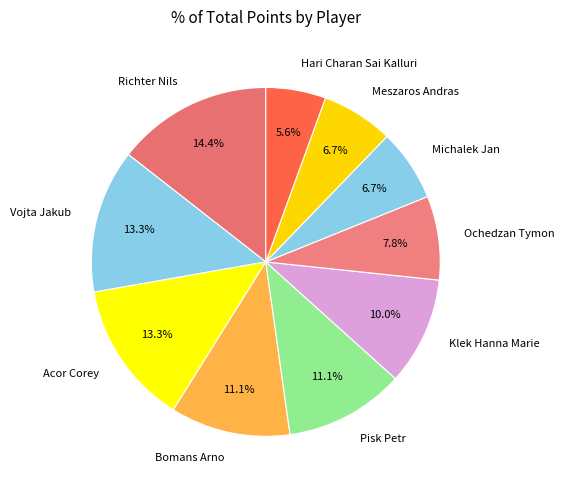

What portion of the pie excludes Hari Charan Sai Kalluri?

94.4%